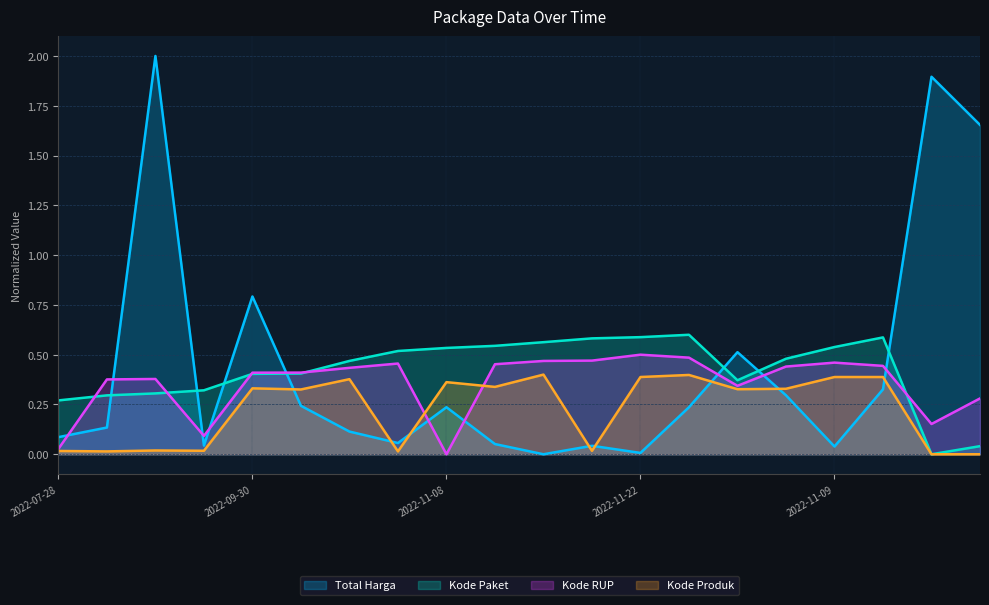

How many interior local peaks does the Kode Paket series have?

2